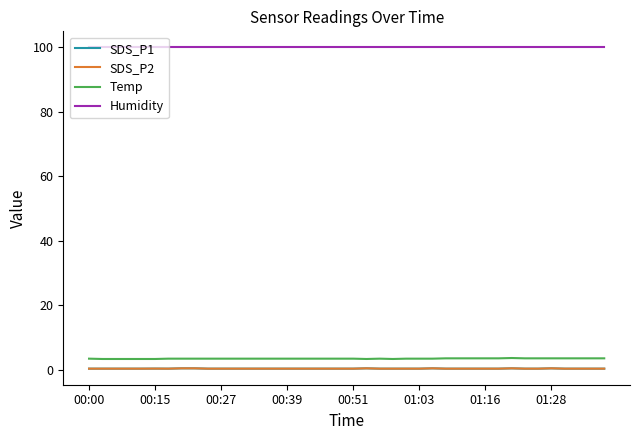

Is this an area chart (filled region under the line)?

No